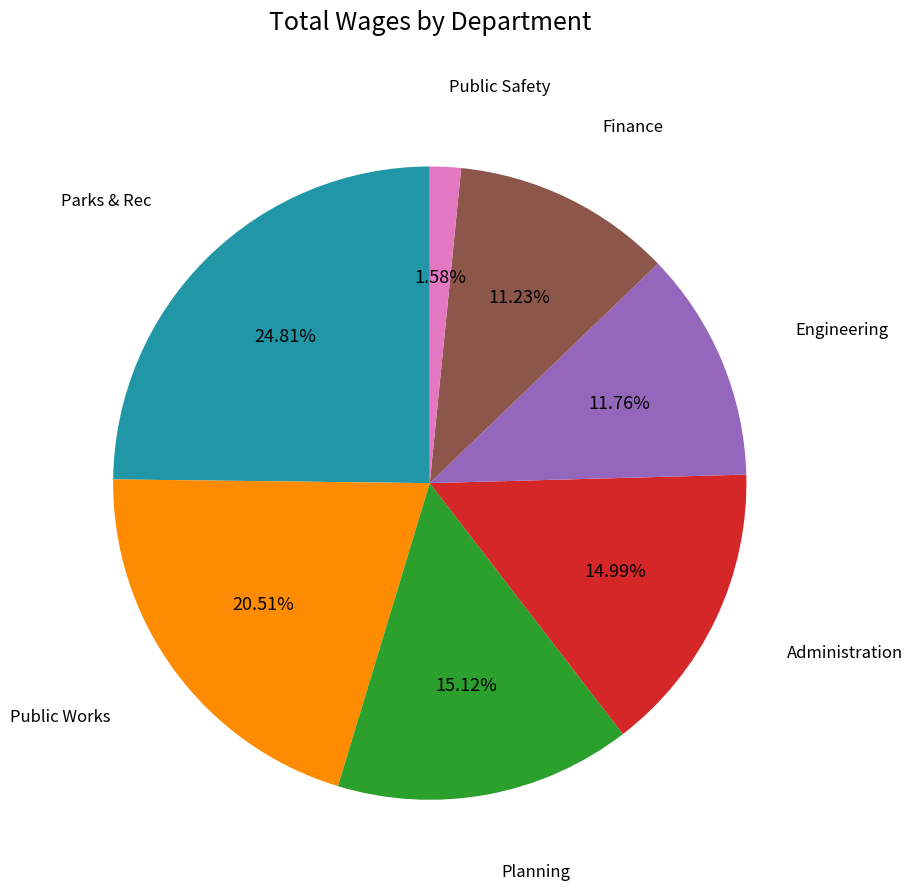

Does any single category account for the majority?

No